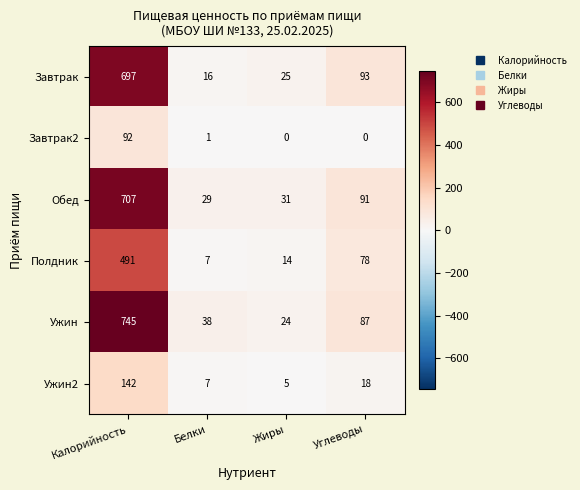

Rank the series by their maximum value, from lowest to highest.

Завтрак2, Ужин2, Полдник, Завтрак, Обед, Ужин